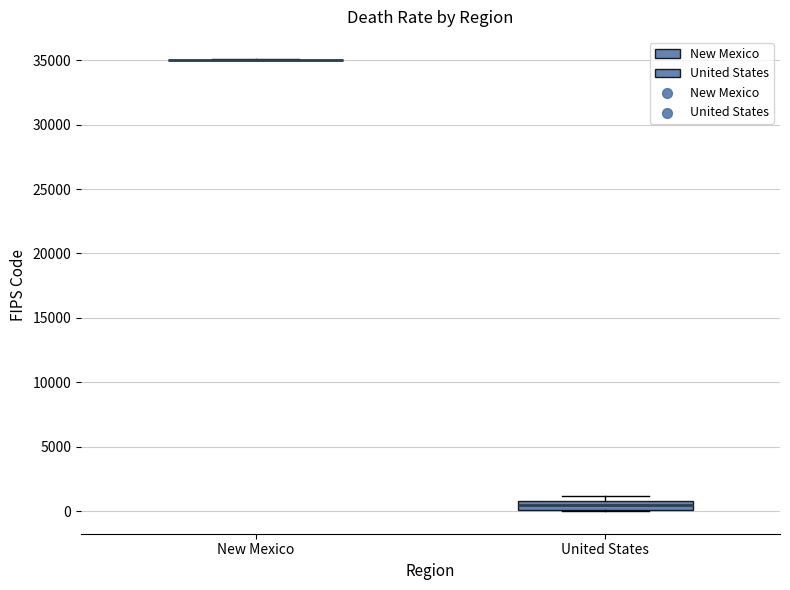

Which box is the tallest, from its lower edge to its upper edge?

United States